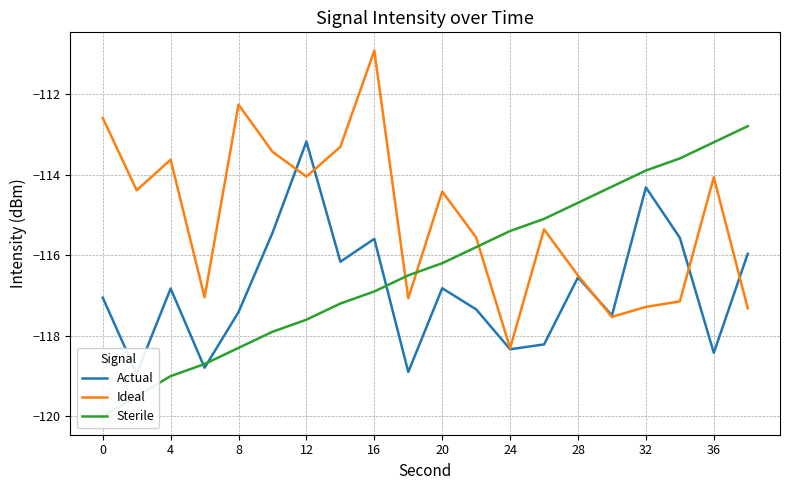

Reading left to right, list all the values displayed in this chart.

Actual: -117.1	-118.9	-116.8	-118.8	-117.4	-115.4	-113.2	-116.2	-115.6	-118.9	-116.8	-117.3	-118.3	-118.2	-116.5	-117.5	-114.3	-115.6	-118.4	-116.0
Ideal: -112.6	-114.4	-113.6	-117.0	-112.3	-113.4	-114.1	-113.3	-110.9	-117.1	-114.4	-115.6	-118.3	-115.4	-116.5	-117.5	-117.3	-117.1	-114.1	-117.3
Sterile: -120.0	-119.5	-119.0	-118.7	-118.3	-117.9	-117.6	-117.2	-116.9	-116.5	-116.2	-115.8	-115.4	-115.1	-114.7	-114.3	-113.9	-113.6	-113.2	-112.8